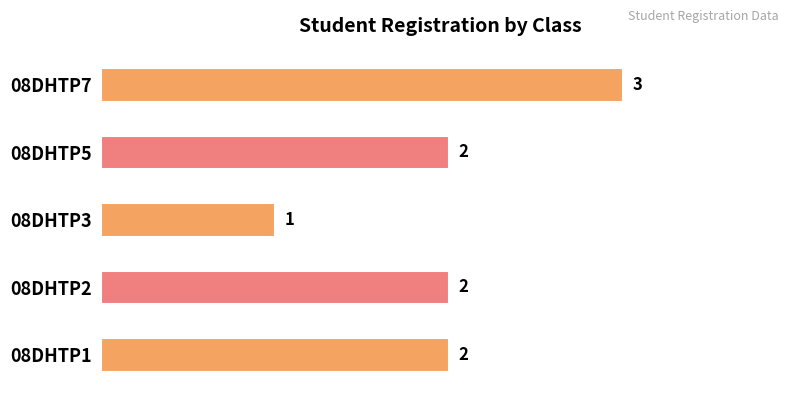

True or false: the data shows 0 at 08DHTP5.

False